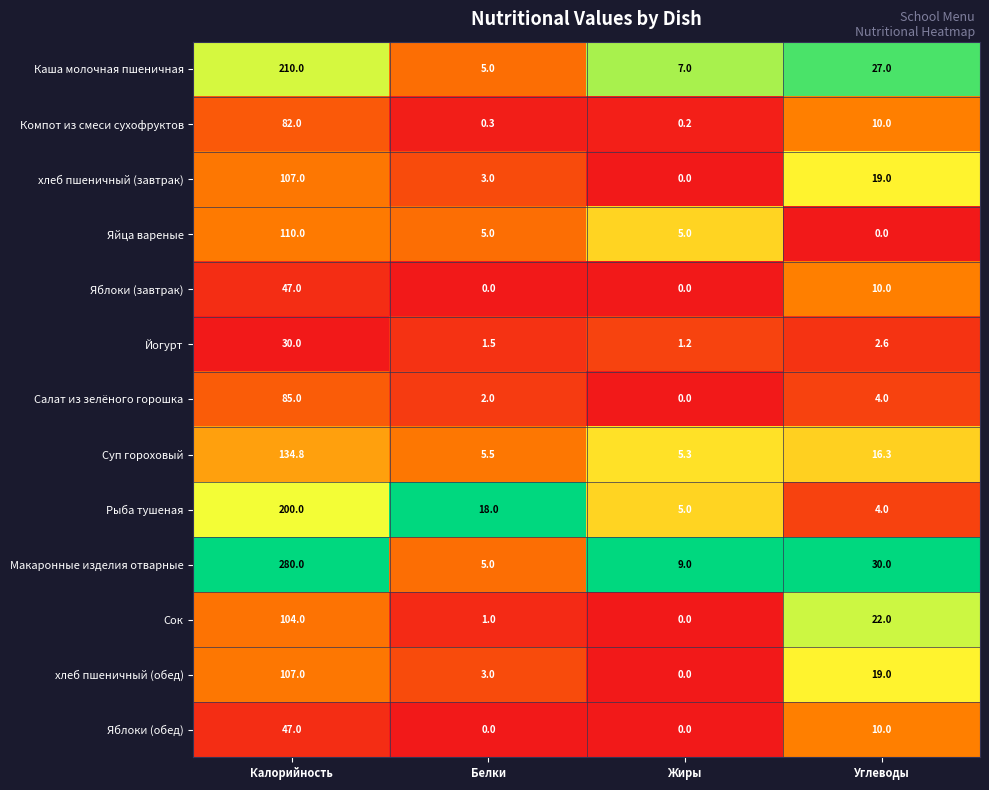

What is the greatest value displayed?

280.0